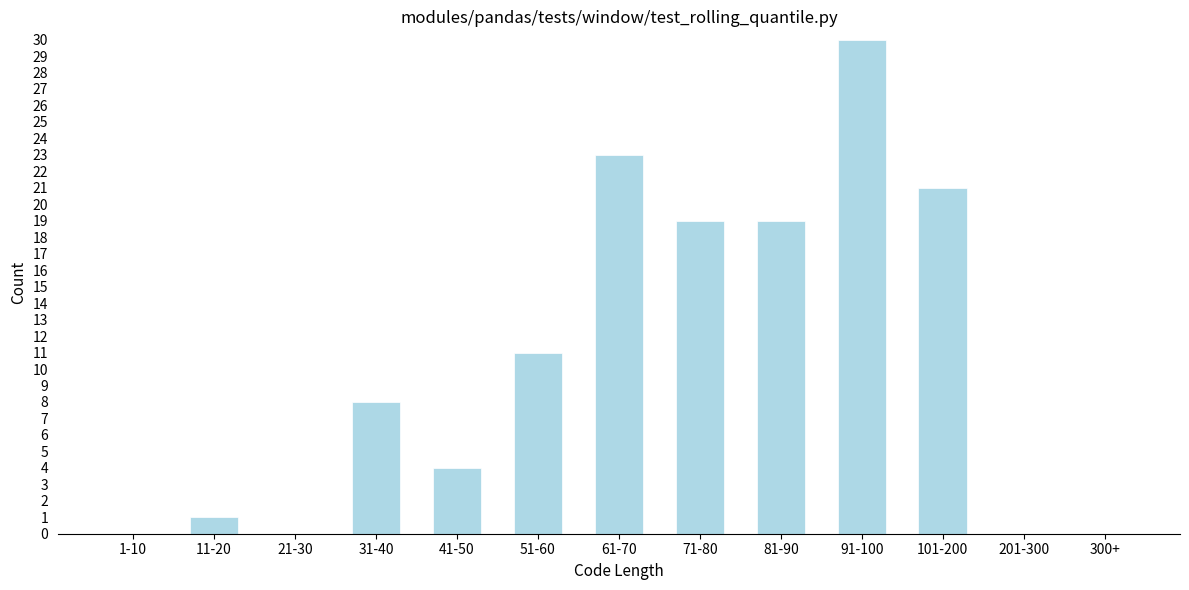

Reading left to right, what are all the values shown in this chart?

1-10=0	11-20=1	21-30=0	31-40=8	41-50=4	51-60=11	61-70=23	71-80=19	81-90=19	91-100=30	101-200=21	201-300=0	300+=0